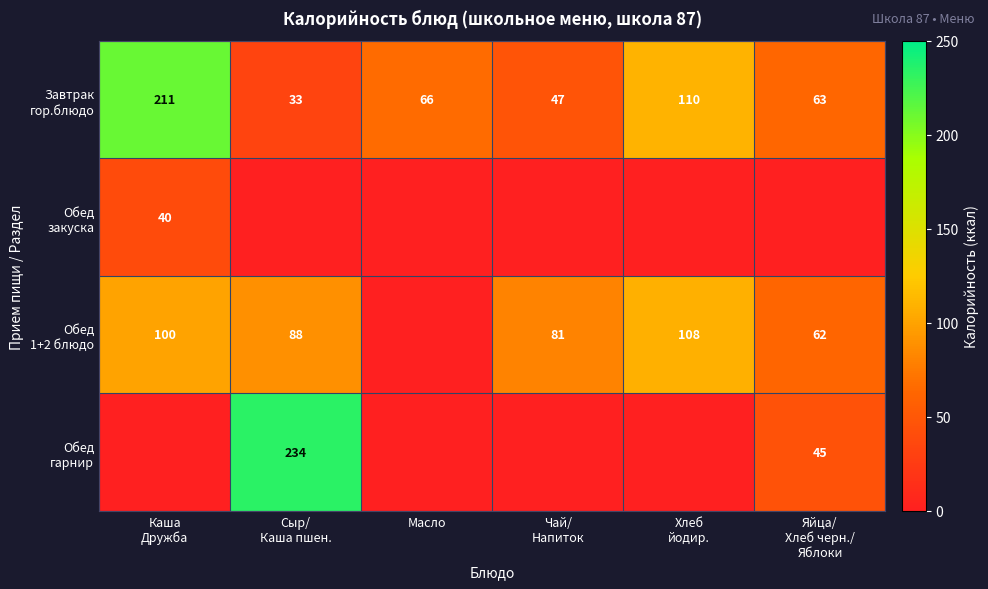

At which label does Обед гарнир reach its minimum?

Каша Дружба